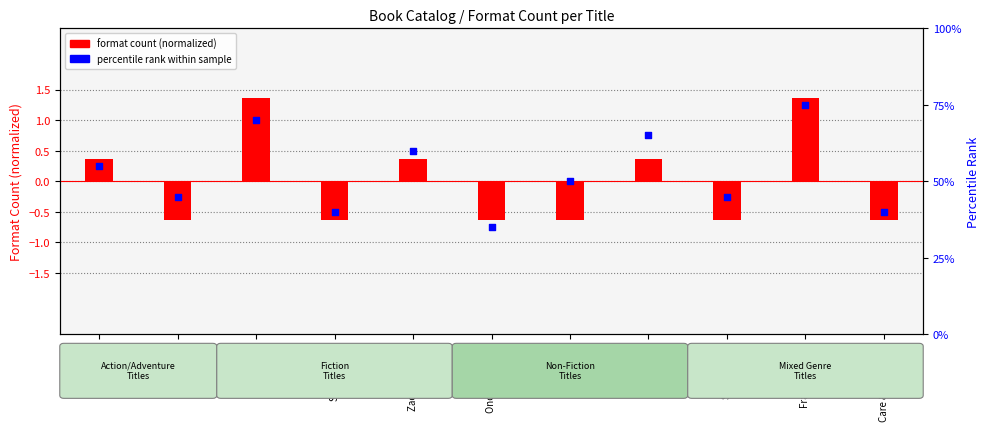

At how many categories does at least one series exceed 10?

11